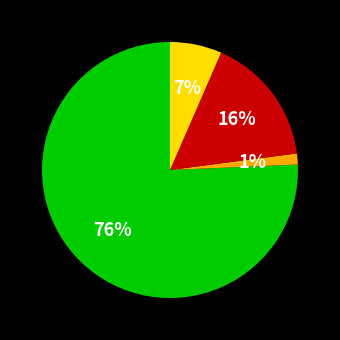

To the nearest percent, what is the average slice percentage?

25%